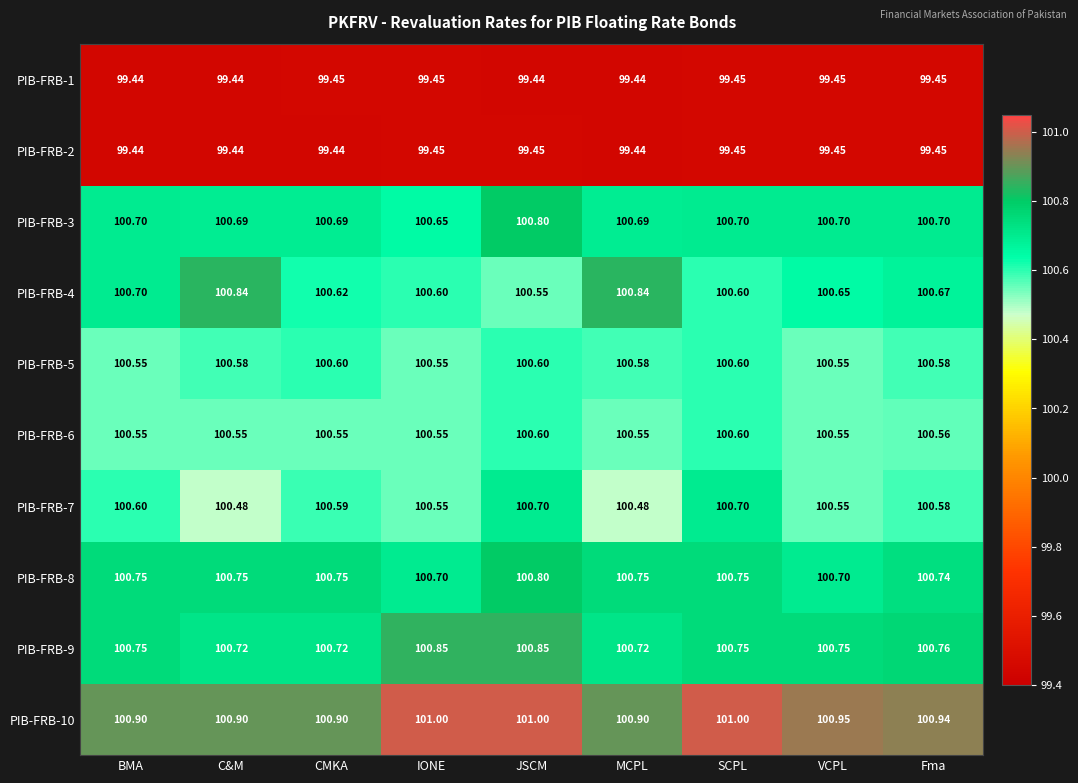

Is the value of PIB-FRB-4 at VCPL greater than the value of PIB-FRB-10 at Fma?

No